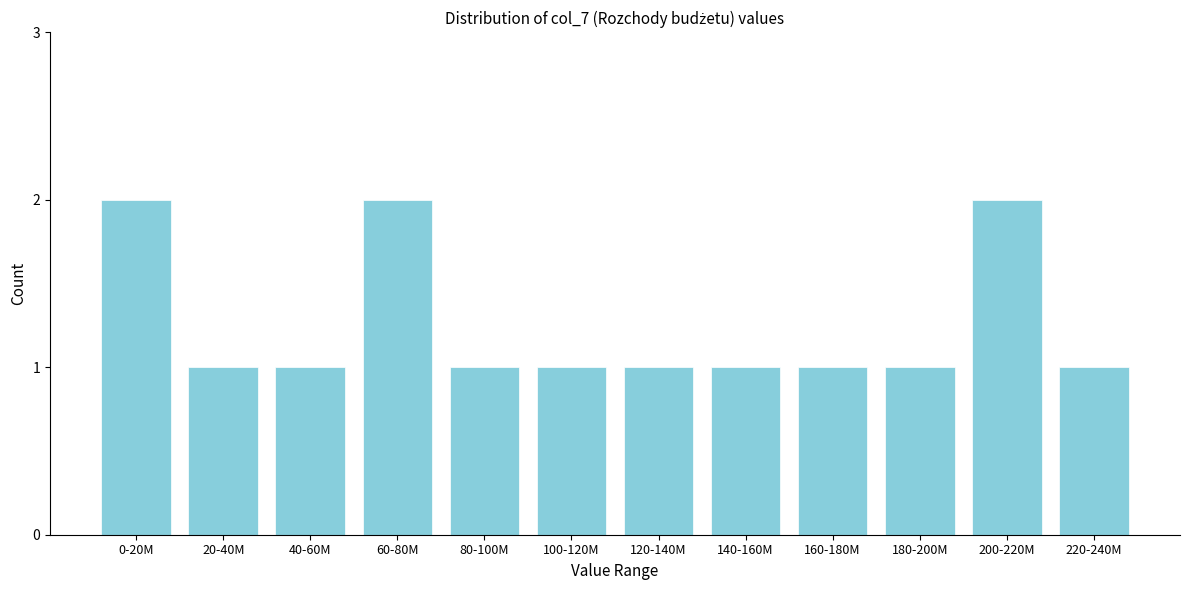

Reading left to right, extract all data points from this chart.

0-20M=2	20-40M=1	40-60M=1	60-80M=2	80-100M=1	100-120M=1	120-140M=1	140-160M=1	160-180M=1	180-200M=1	200-220M=2	220-240M=1